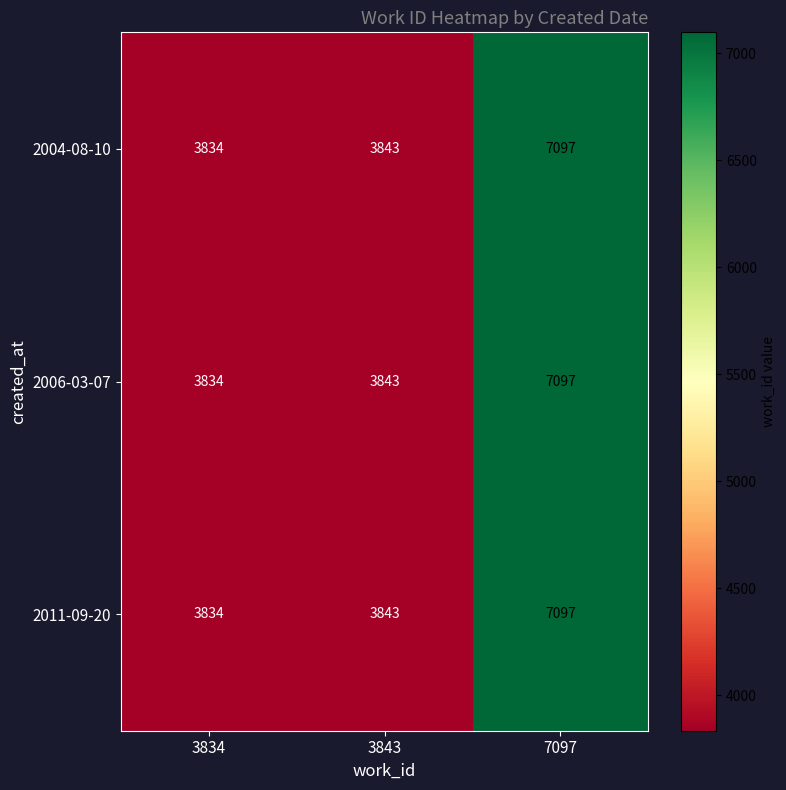

At which category is the sum across all series the highest?

7097